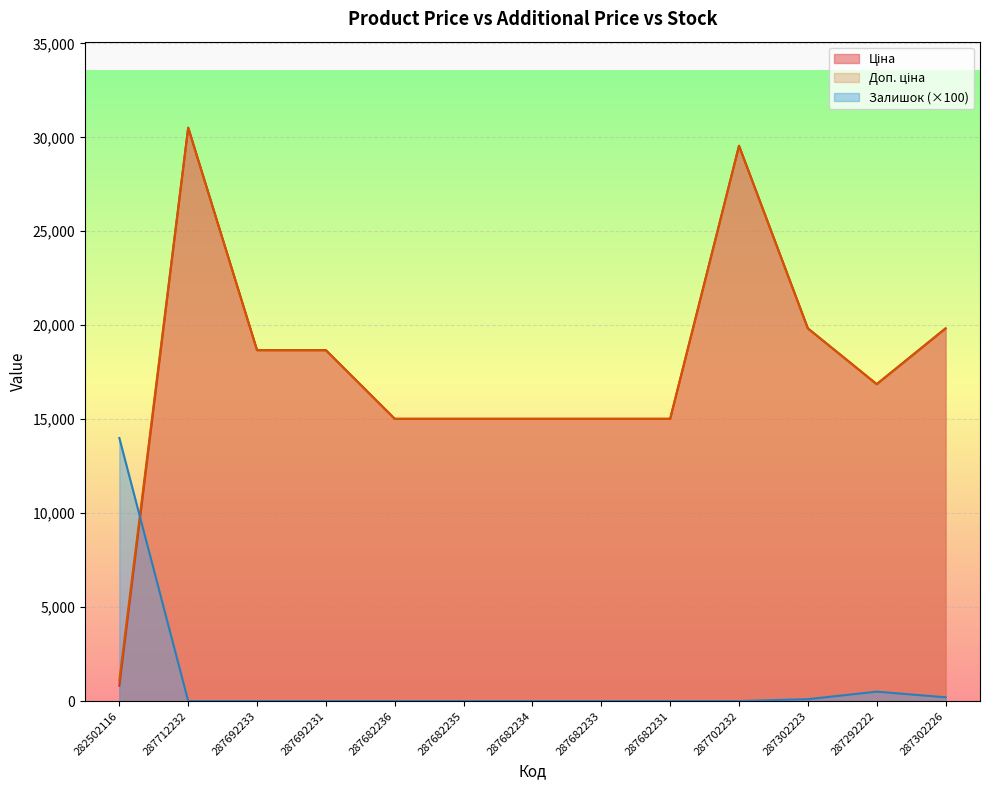

What is the value of the Доп. ціна point at the 11th from the left?

19831.1